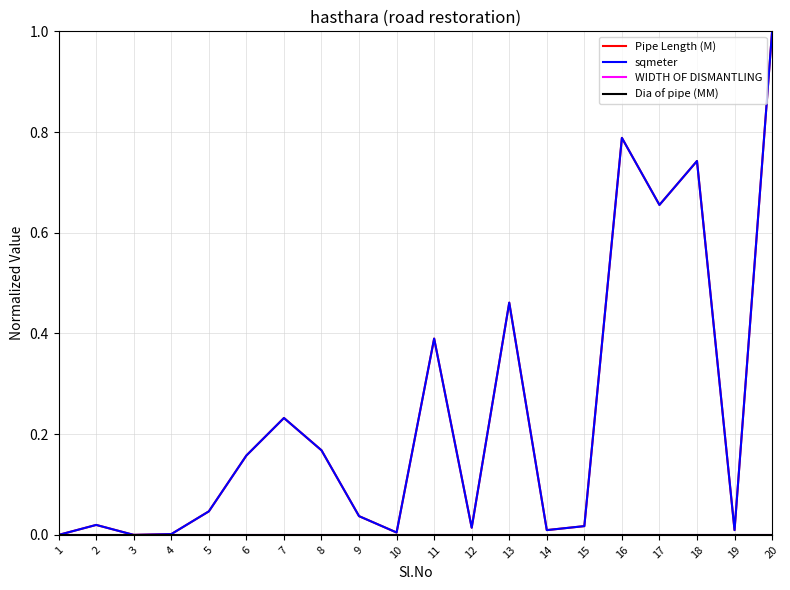

The value of sqmeter at 16 is 0.3. True or false?

False